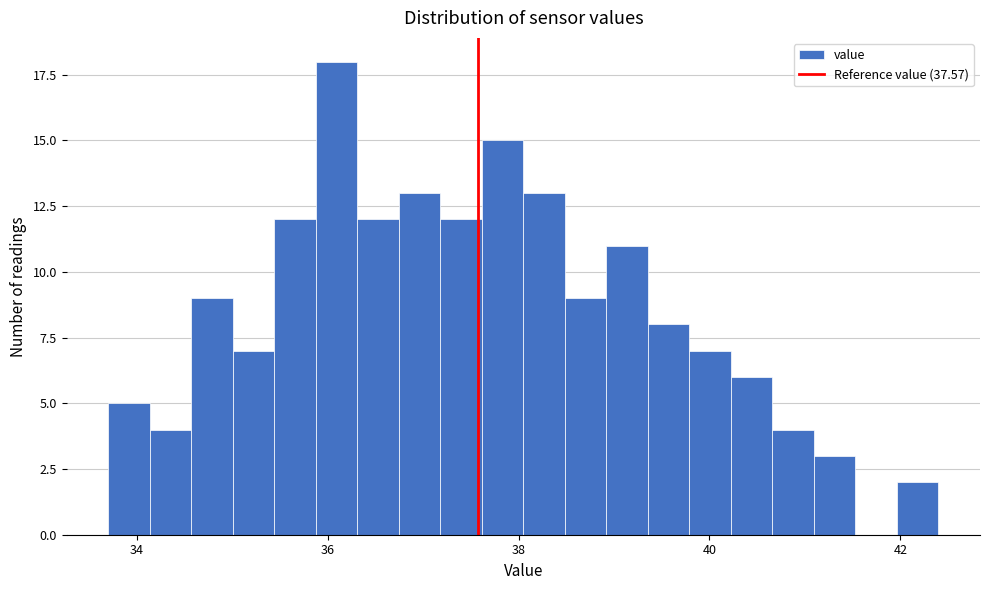

Around what value on the x-axis is the tallest bar? Give the approximate position of its centre, as read against the axis.

36.0